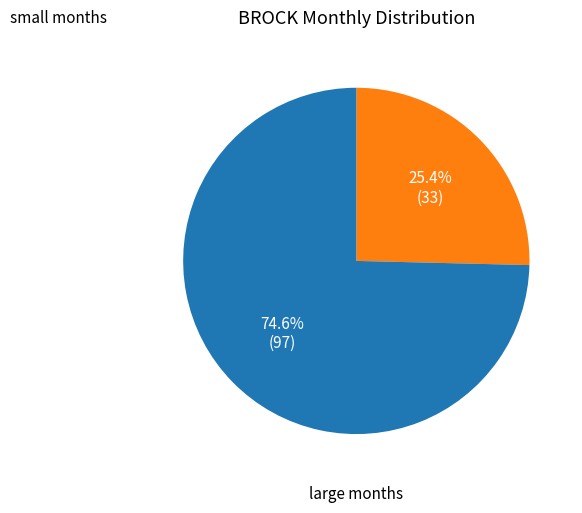

Is there a majority slice in this chart?

Yes